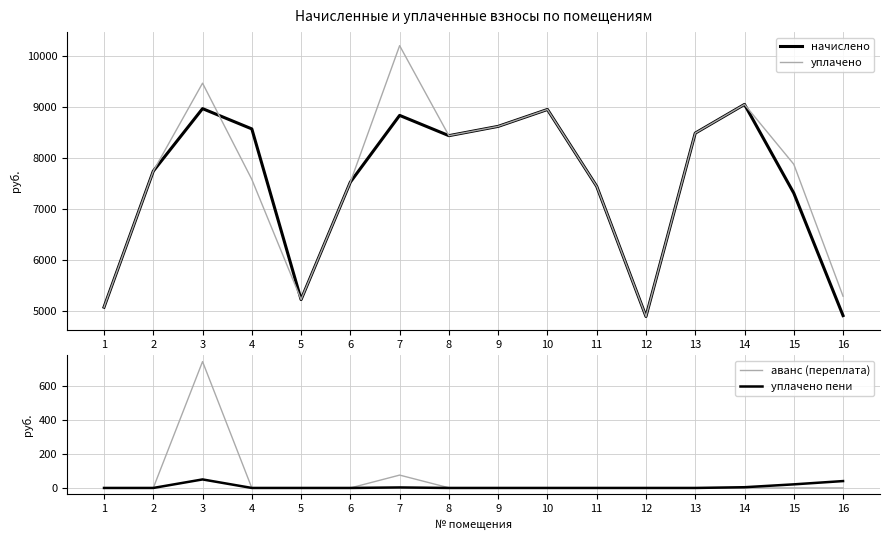

What is the sum of all уплачено пени values?

119.1